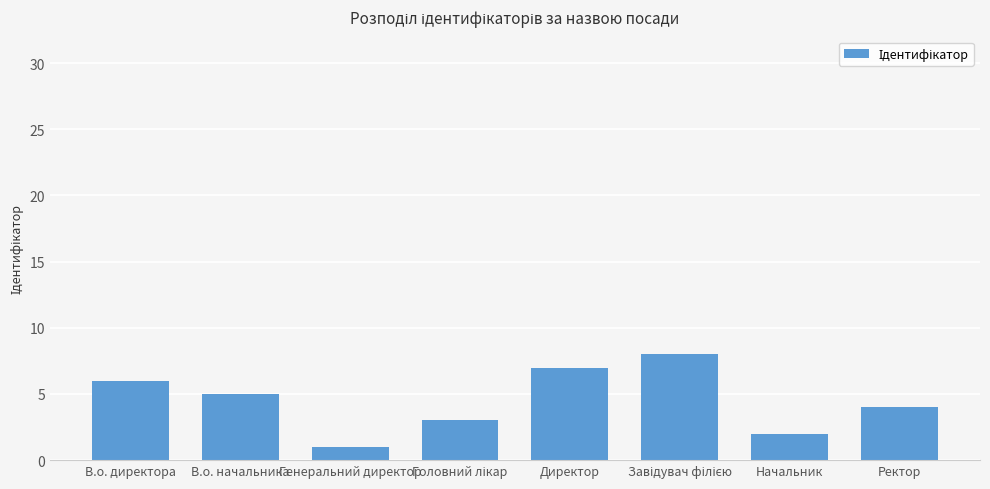

What position from the right is В.о. директора?

8